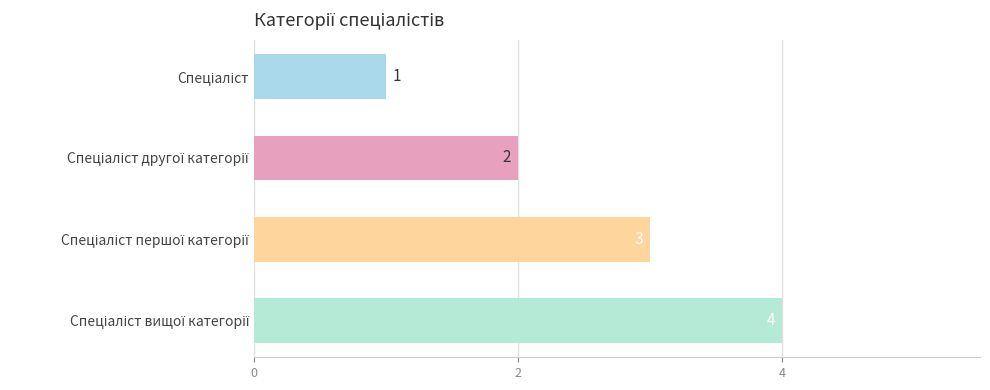

Count the values in the range 2 to 4.

3